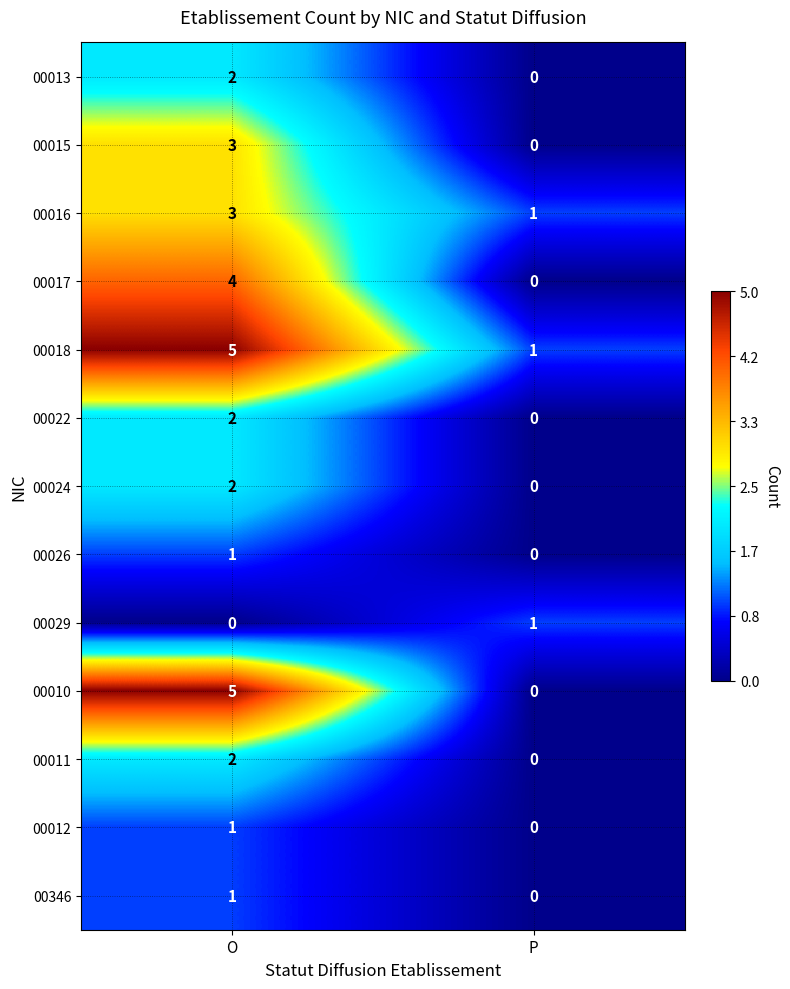

The value of 00010 at O is 5. True or false?

True